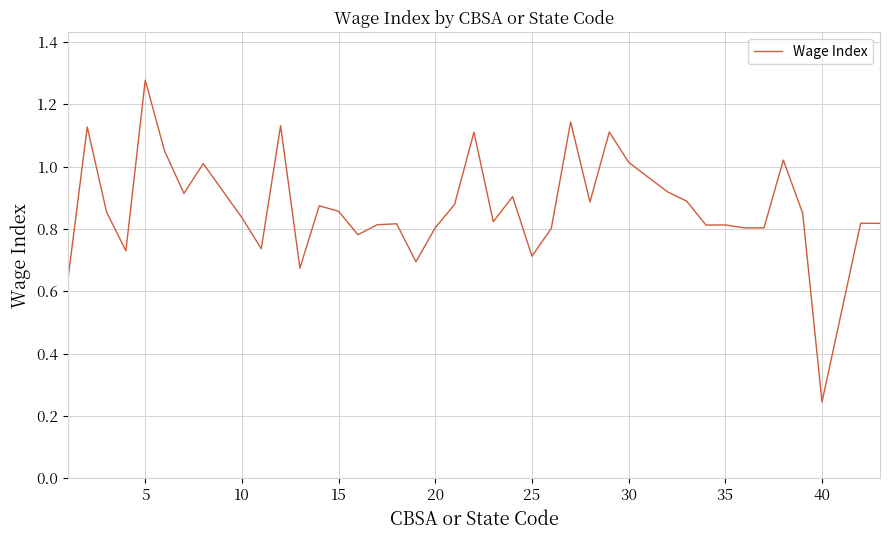

Where is the data nearest to the value 0?

40